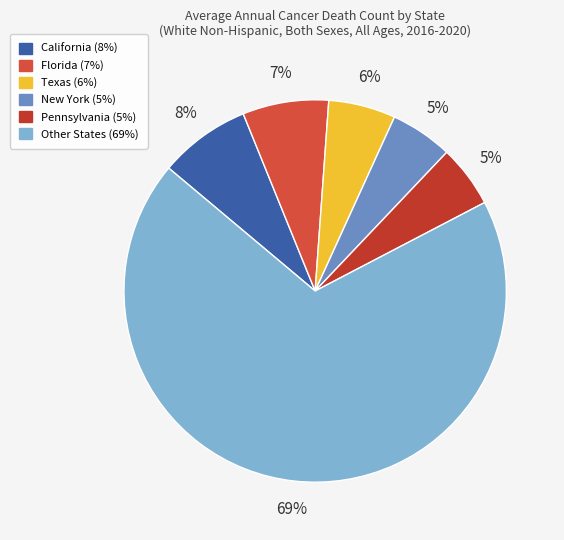

Combined, do Pennsylvania and California account for over 50%?

No